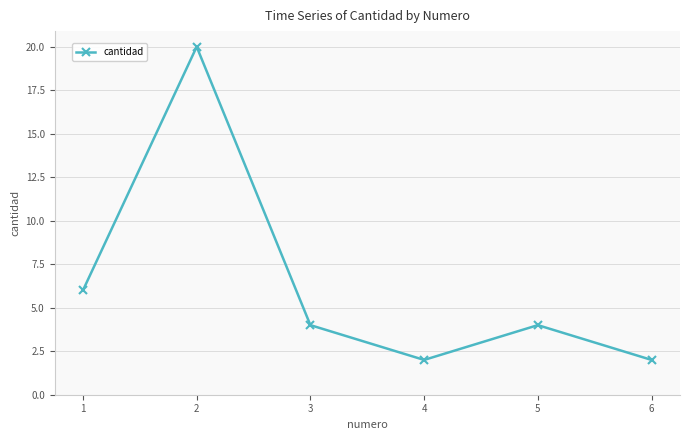

What is the ratio of the value at 1 to the value at 4?

3.0